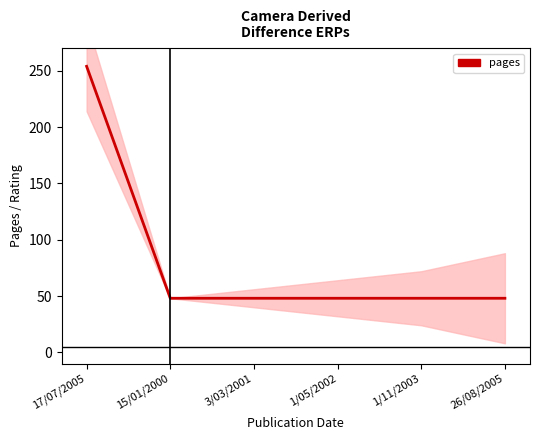

Approximately how many times larger is the value at 17/07/2005 compared to 3/03/2001?

5.3